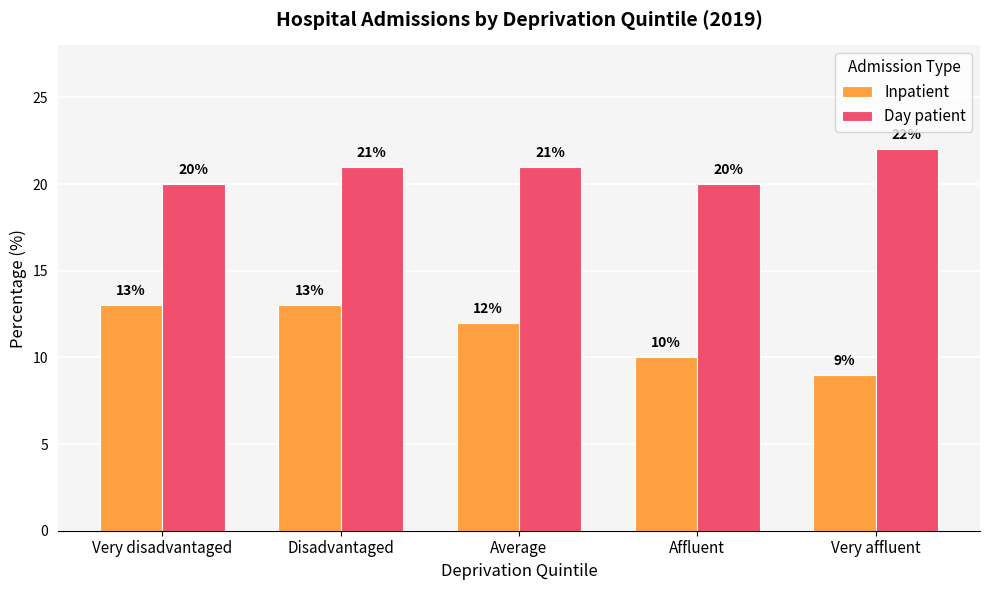

Count the number of categories in the chart.

5